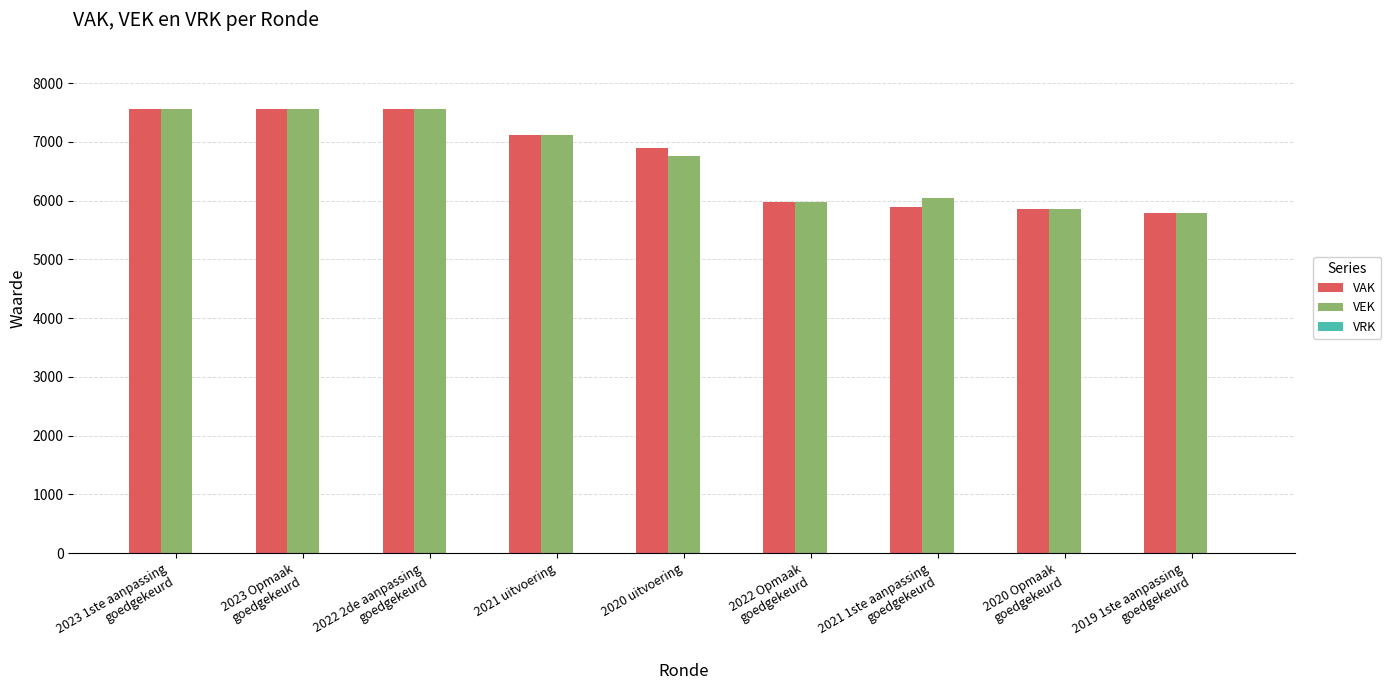

At how many categories does at least one series exceed 7207?

3